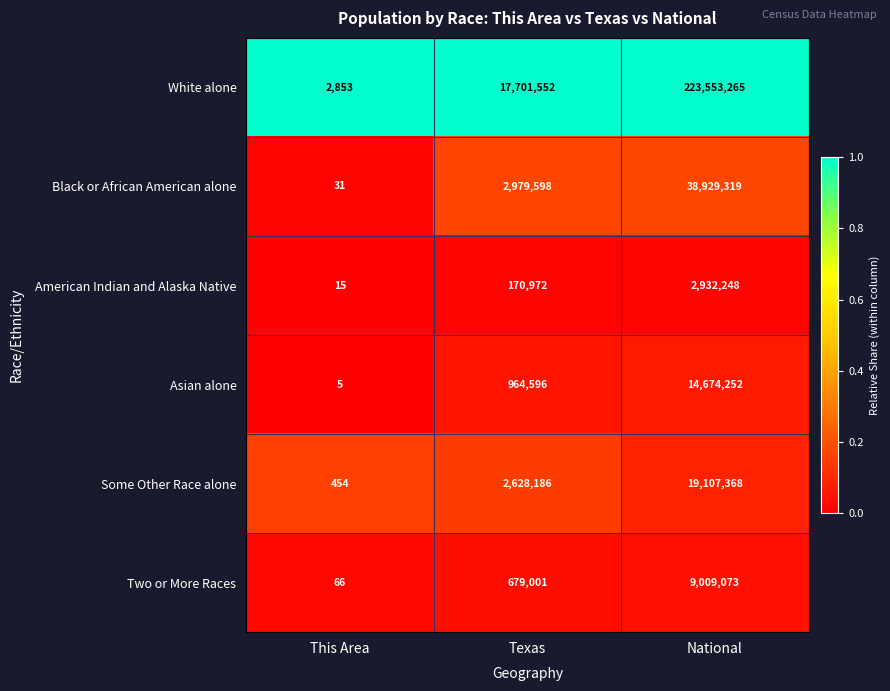

How many series are shown in this chart?

6